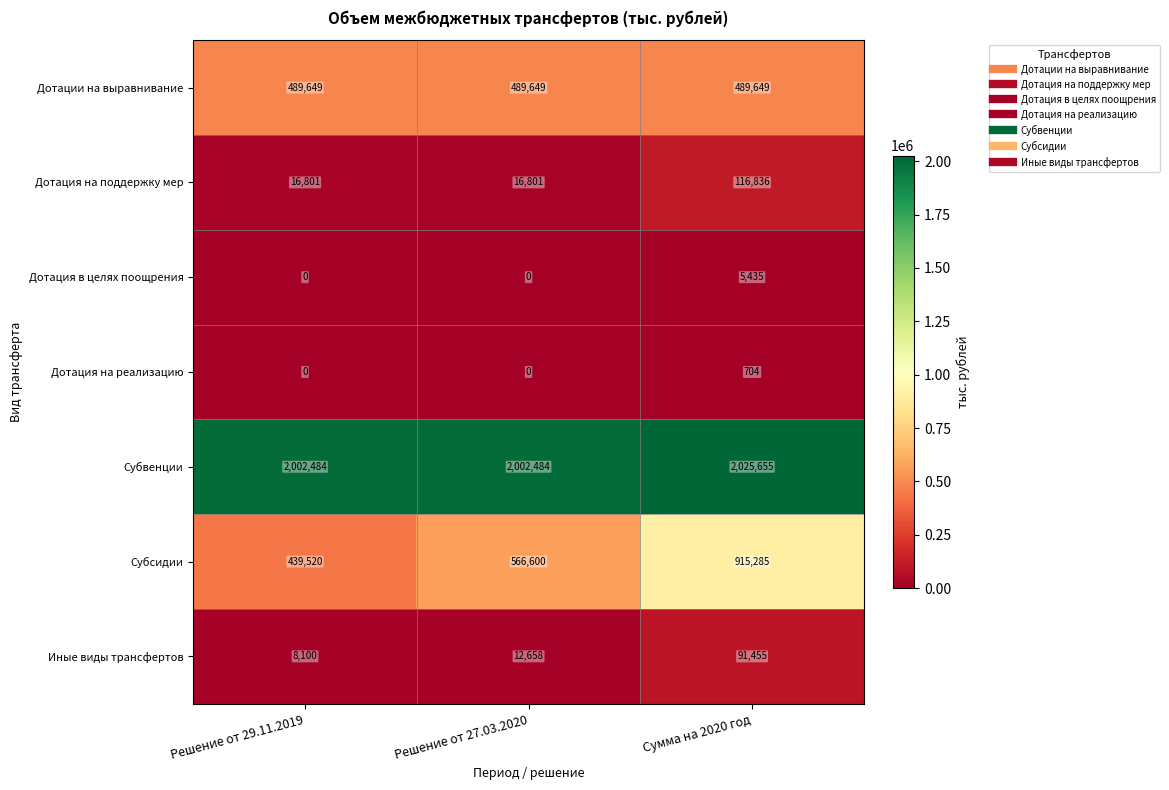

Reading left to right, list all the values displayed in this chart.

Дотации на выравнивание: Решение от 29.11.2019=489649	Решение от 27.03.2020=489649	Сумма на 2020 год=489649
Дотация на поддержку мер: Решение от 29.11.2019=16801	Решение от 27.03.2020=16801	Сумма на 2020 год=116836
Дотация в целях поощрения: Решение от 29.11.2019=0	Решение от 27.03.2020=0	Сумма на 2020 год=5435
Дотация на реализацию: Решение от 29.11.2019=0	Решение от 27.03.2020=0	Сумма на 2020 год=704
Субвенции: Решение от 29.11.2019=2002484	Решение от 27.03.2020=2002484	Сумма на 2020 год=2025655
Субсидии: Решение от 29.11.2019=439520	Решение от 27.03.2020=566600	Сумма на 2020 год=915285
Иные виды трансфертов: Решение от 29.11.2019=8100	Решение от 27.03.2020=12658	Сумма на 2020 год=91455